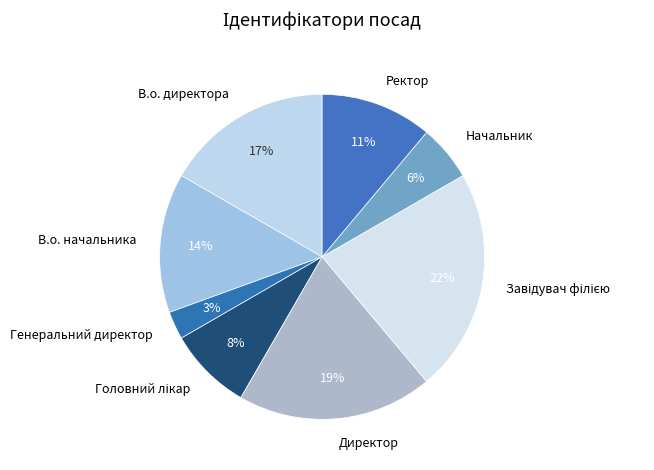

Is there a majority slice in this chart?

No